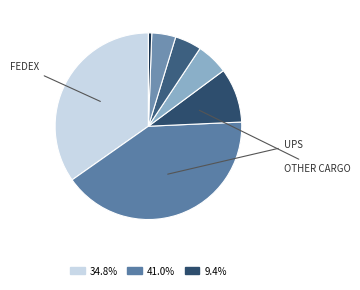

How many slices are in this pie chart?

7